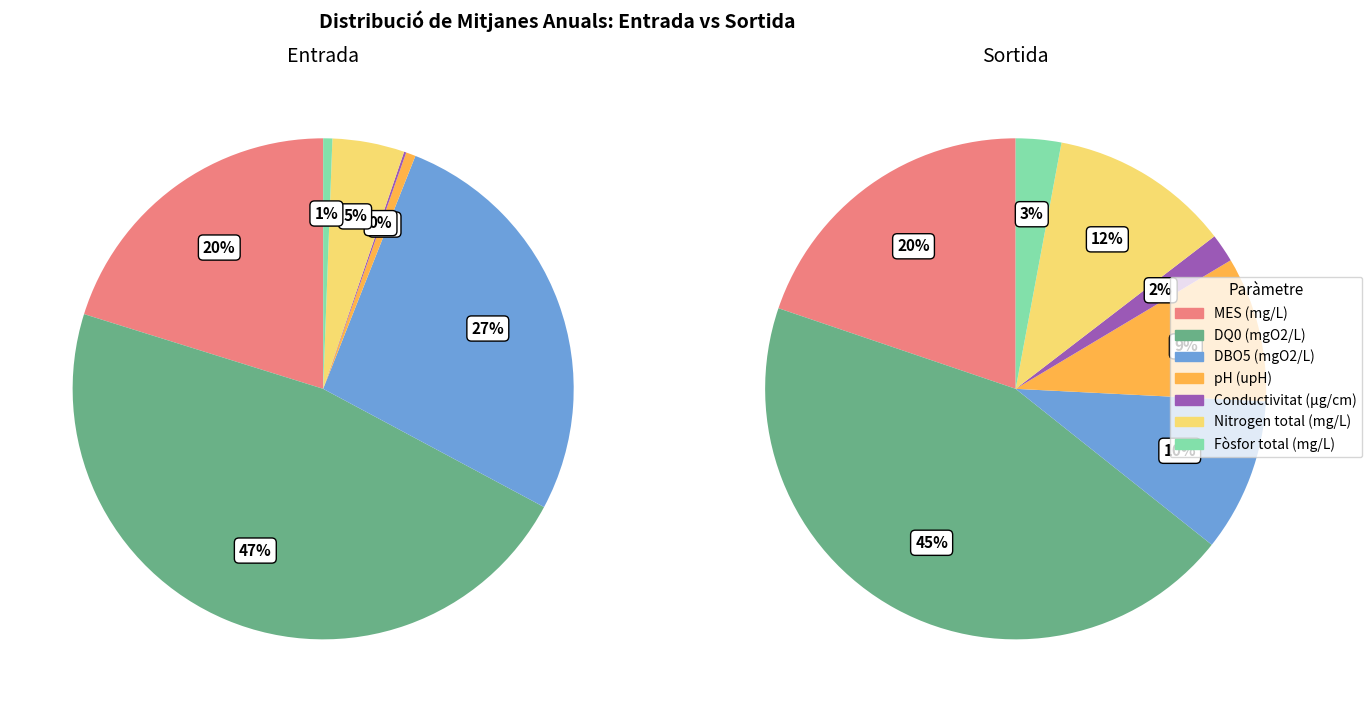

Which slice is the smallest?

Conductivitat (µg/cm)